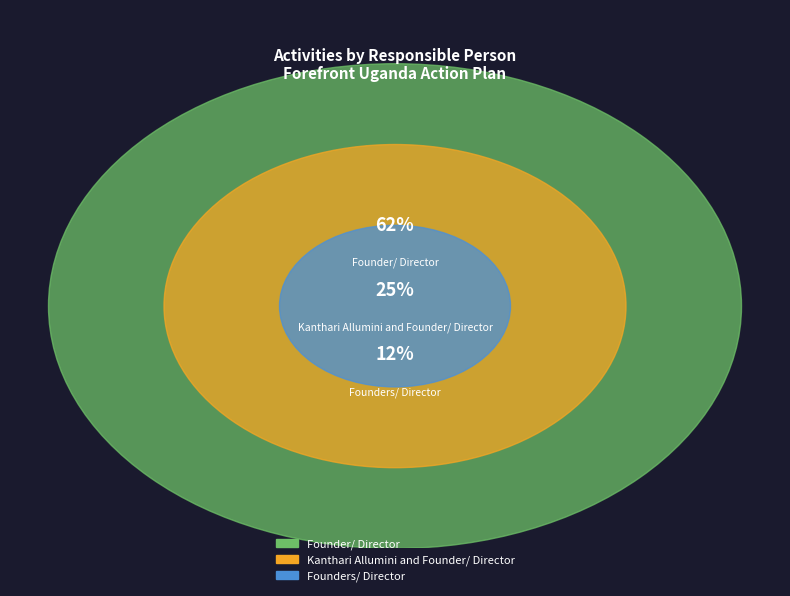

Count the number of slices in the pie.

3